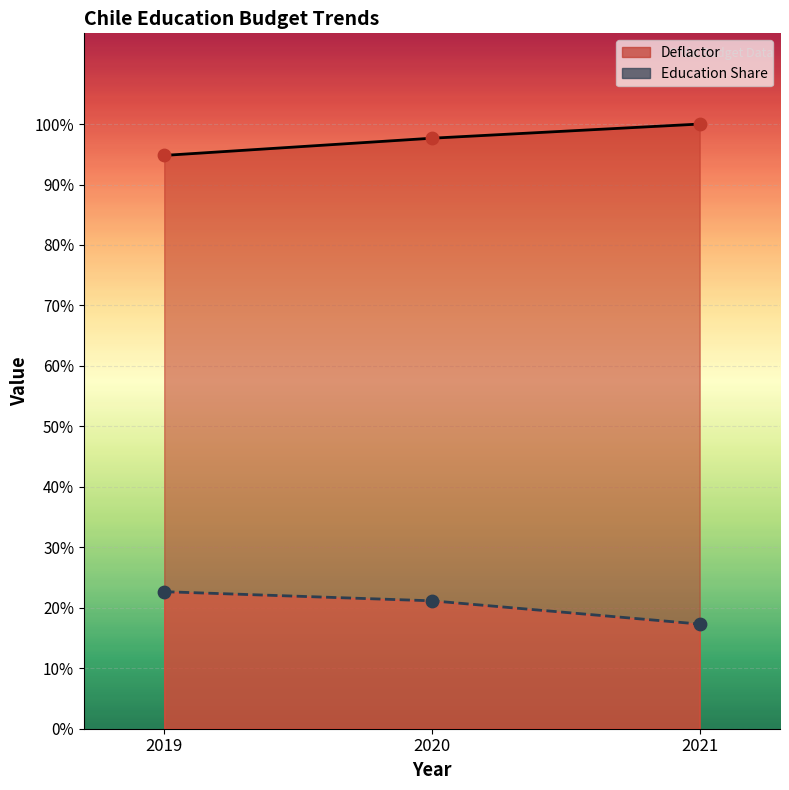

Is the value of Deflactor at 2020 greater than the value of Education Share at 2020?

Yes